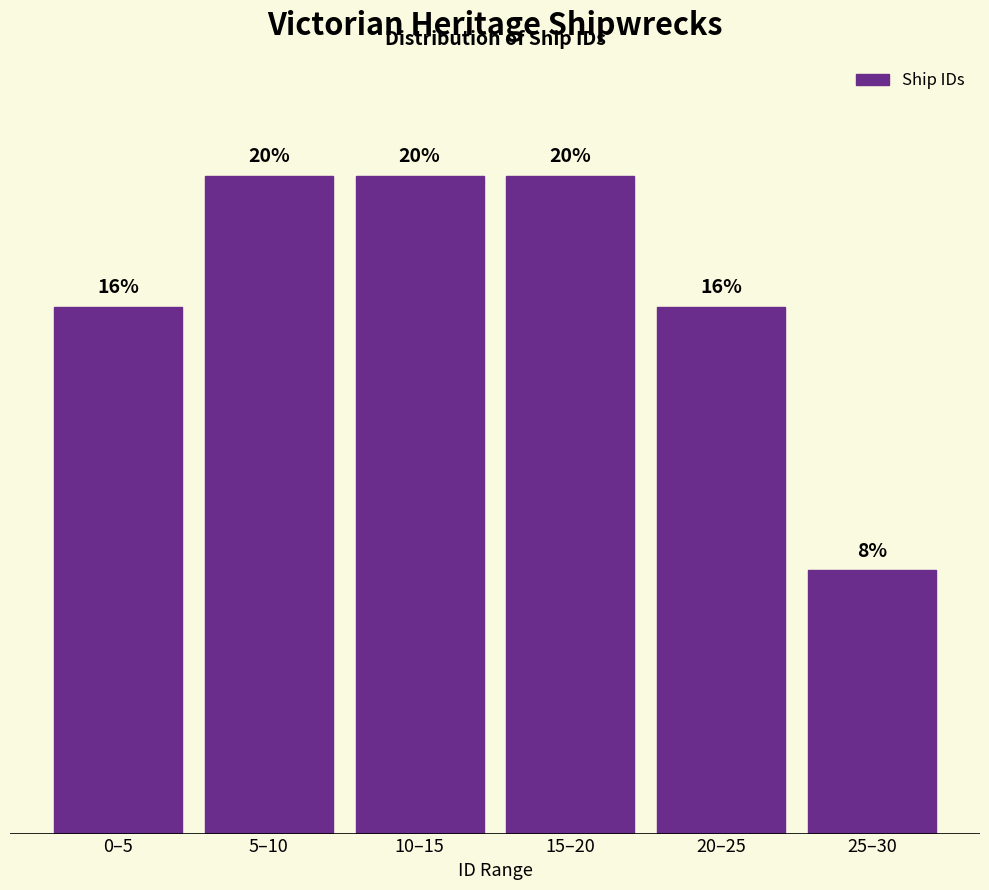

Does the chart contain any negative values?

No